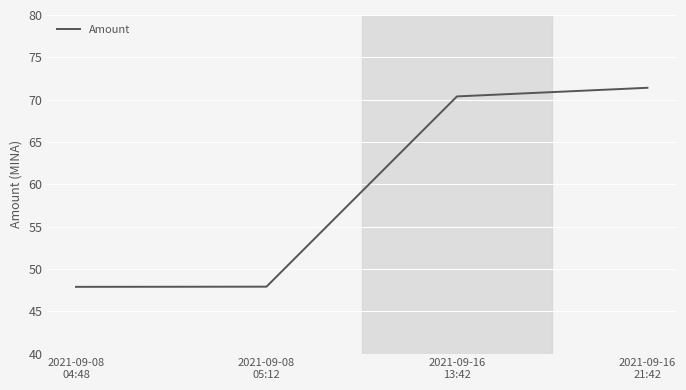

What is the average value?

59.4